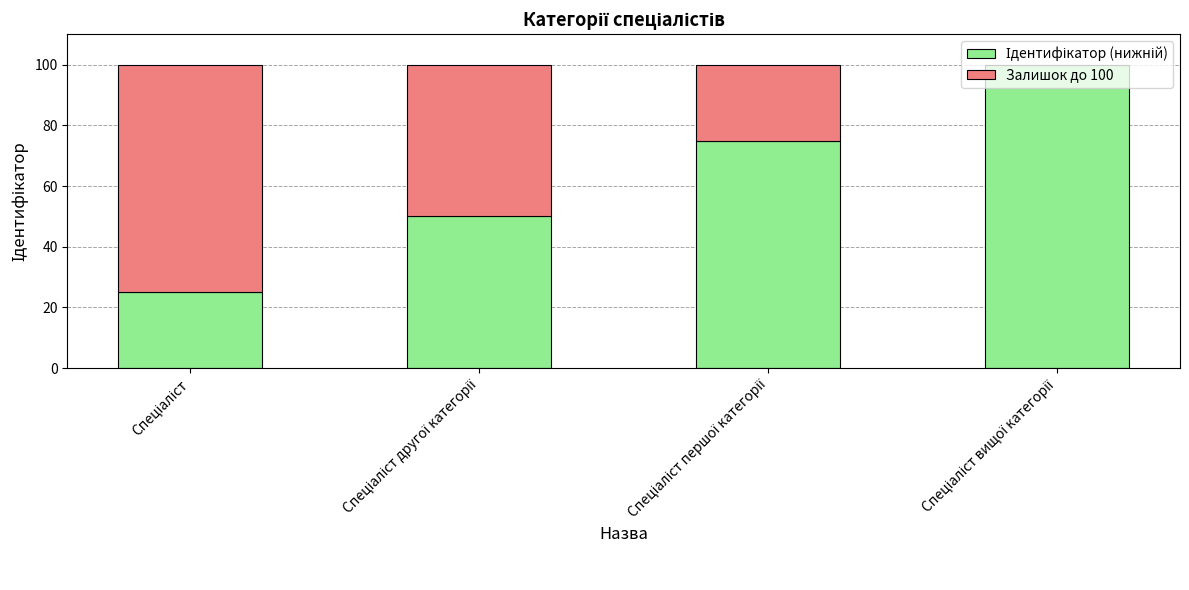

What is the maximum value for Ідентифікатор (нижній)?

100